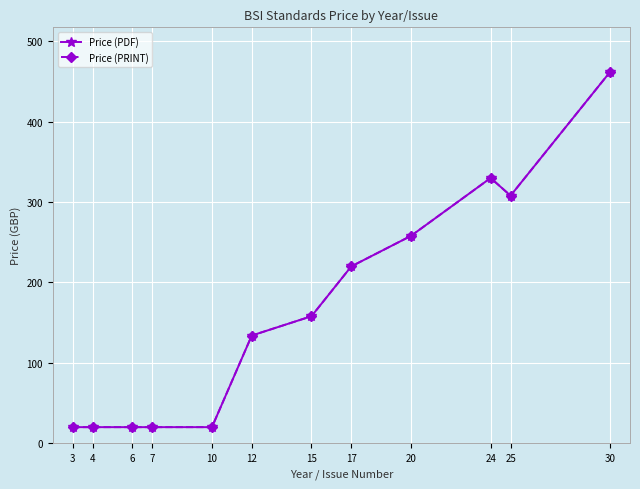

True or false: Price (PDF) and Price (PRINT) cross at least once.

False